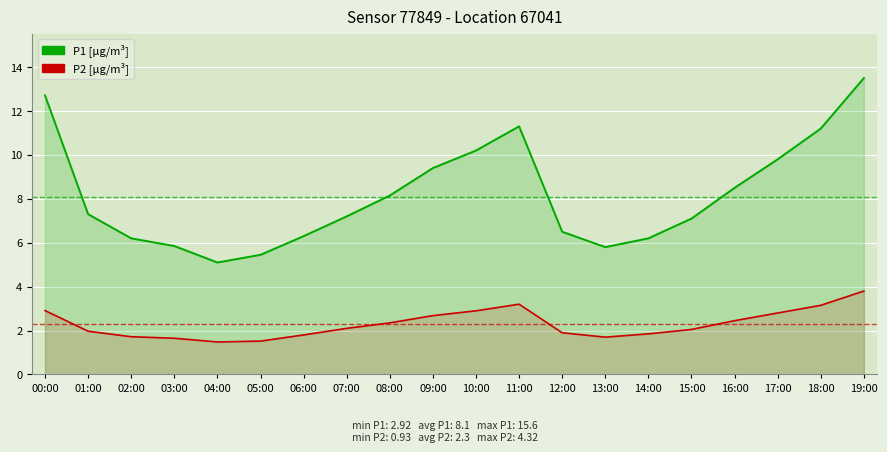

Where does the P2 series first go above 2?

00:00